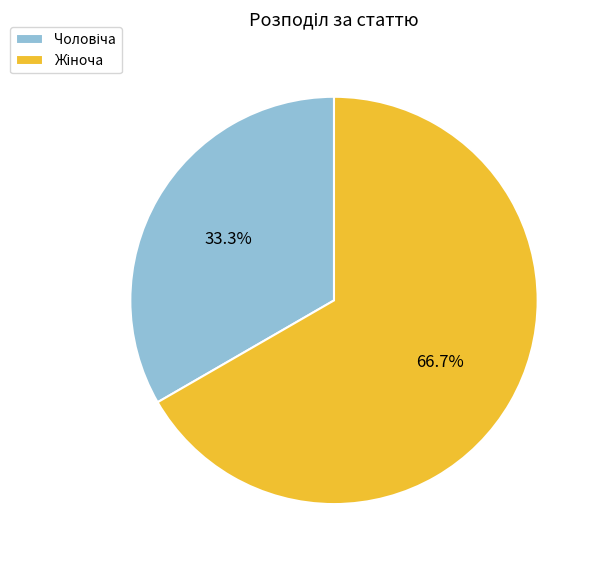

Does any single category account for the majority?

Yes